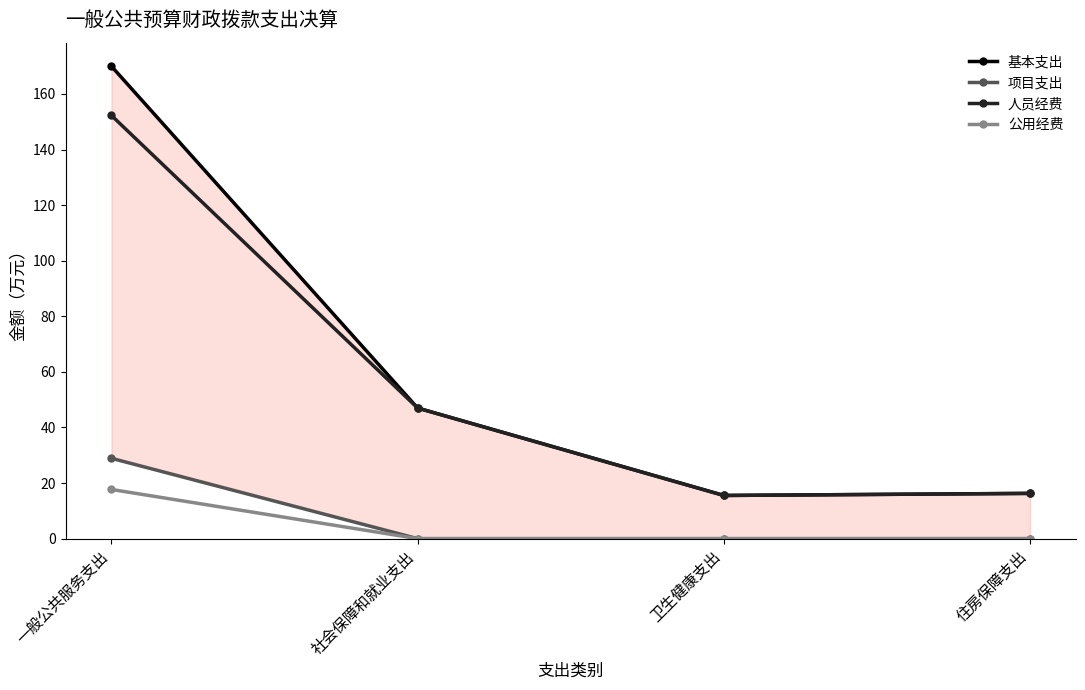

The 人员经费 series shows 15.5 at 卫生健康支出. True or false?

True